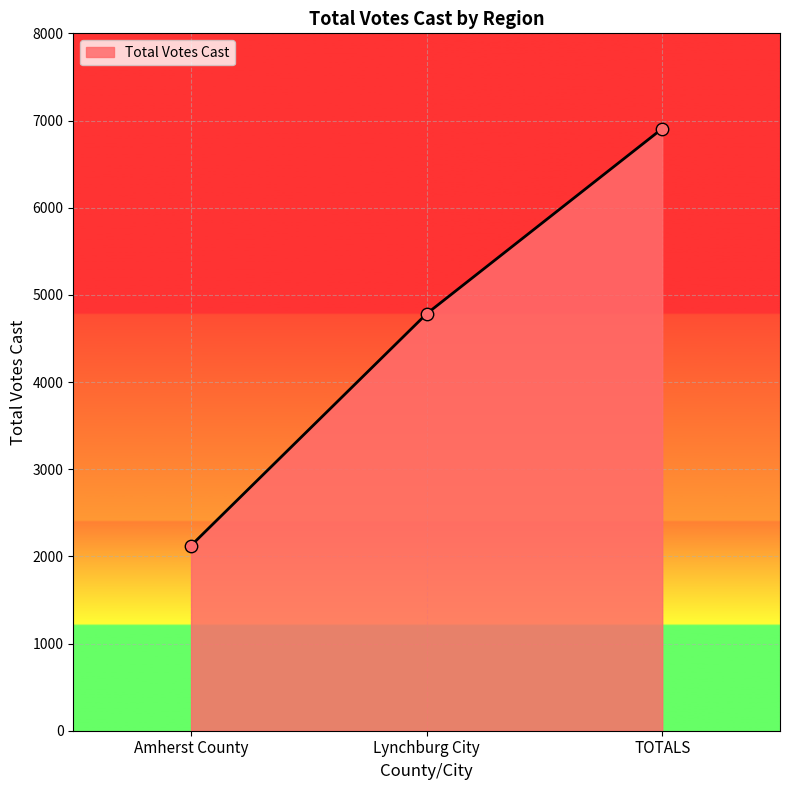

What is the change in value from Lynchburg City to TOTALS?

+2124